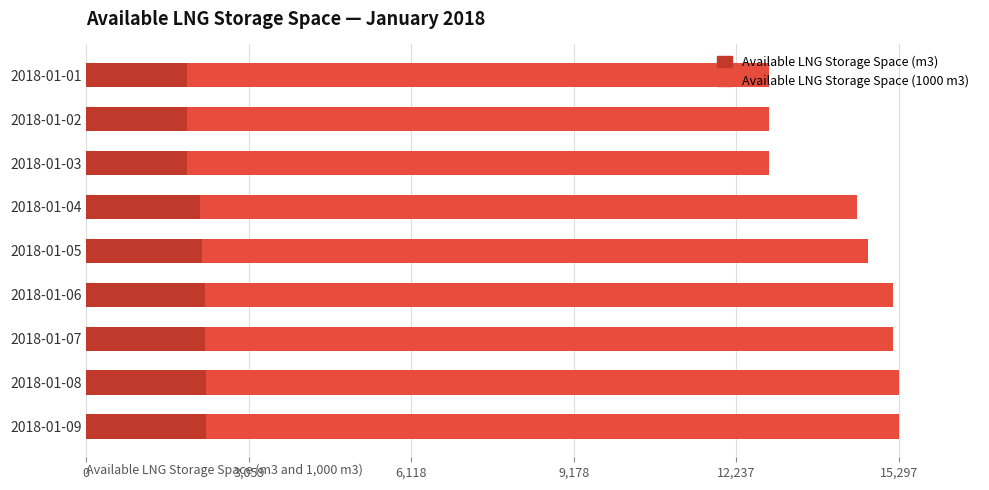

What is the value of the Available LNG Storage Space (1000 m3) bar at the 2nd from the left?

12848